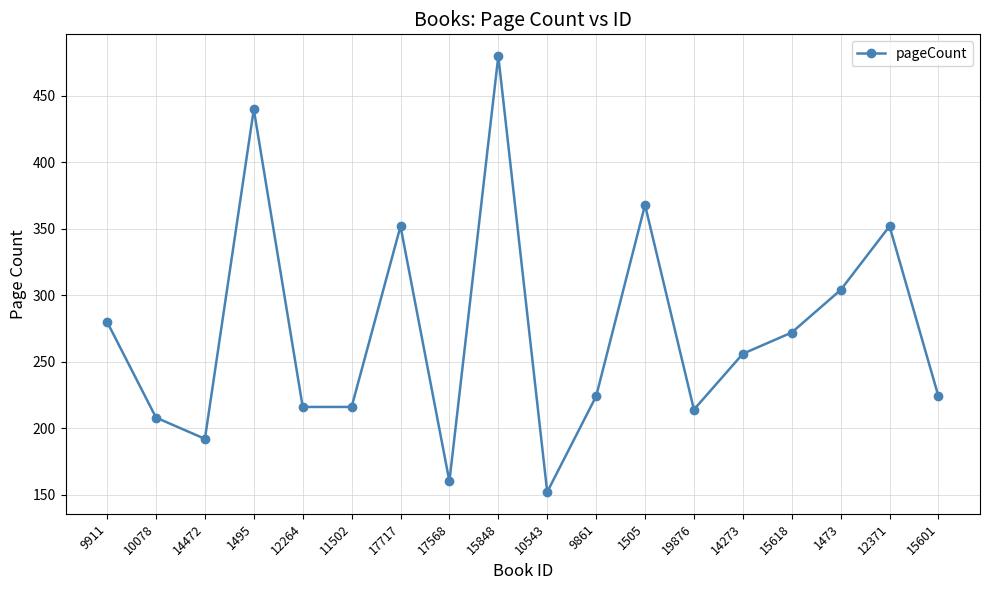

True or false: the data has more than 0 interior local peaks.

True